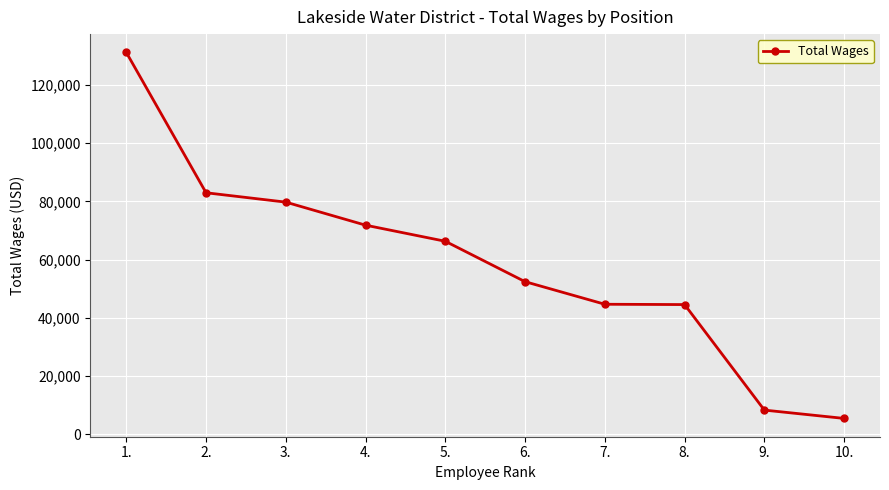

At which label is the value closest to 68302?

5.